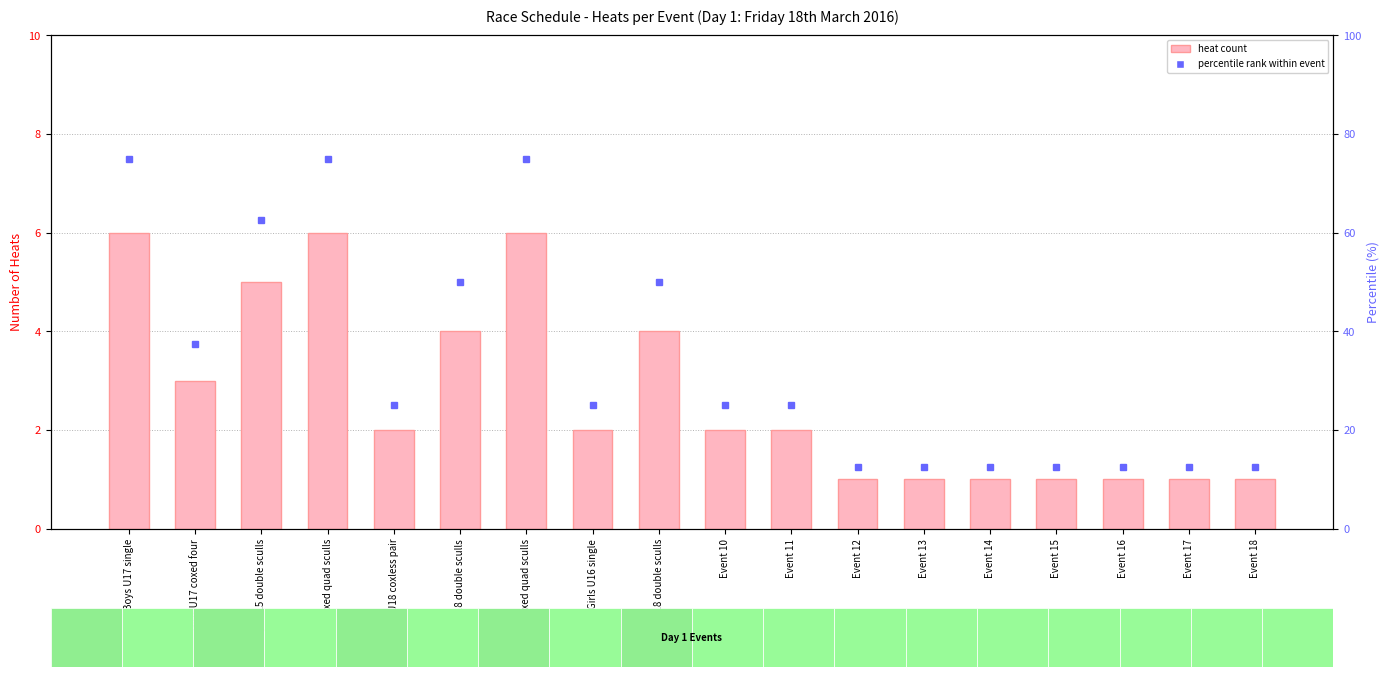

The value of heat count at Boys U17 single is 6.0. True or false?

True